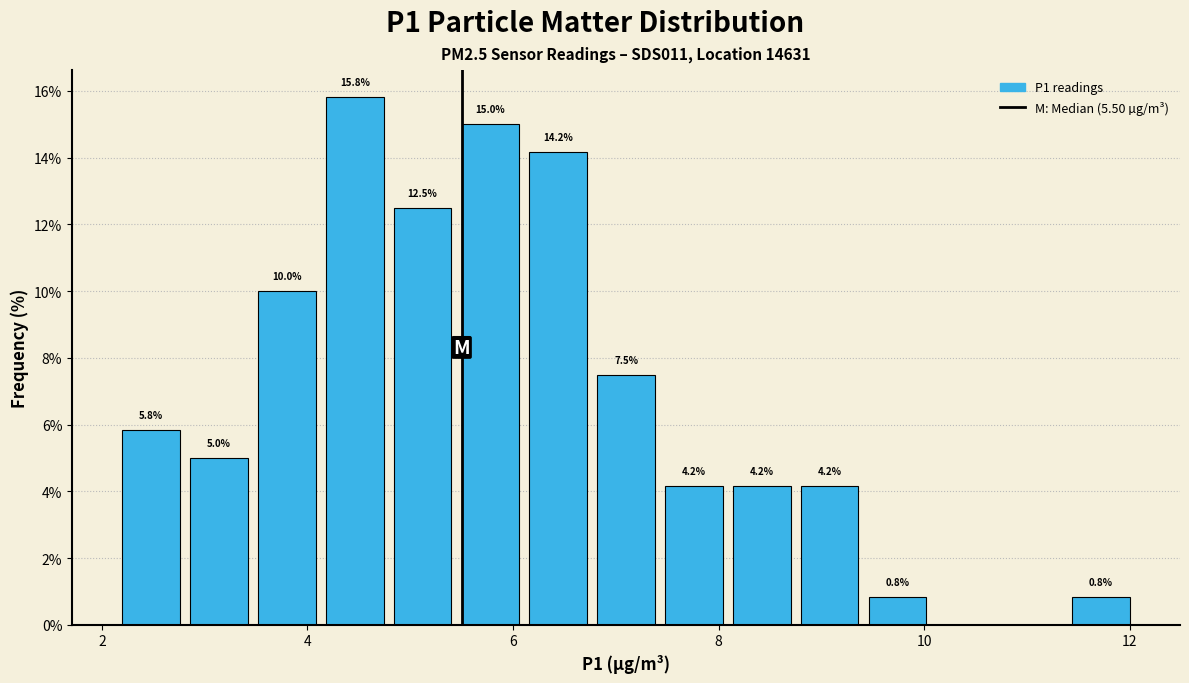

Read against the x-axis, roughly where is the centre of the tallest bar?

4.4